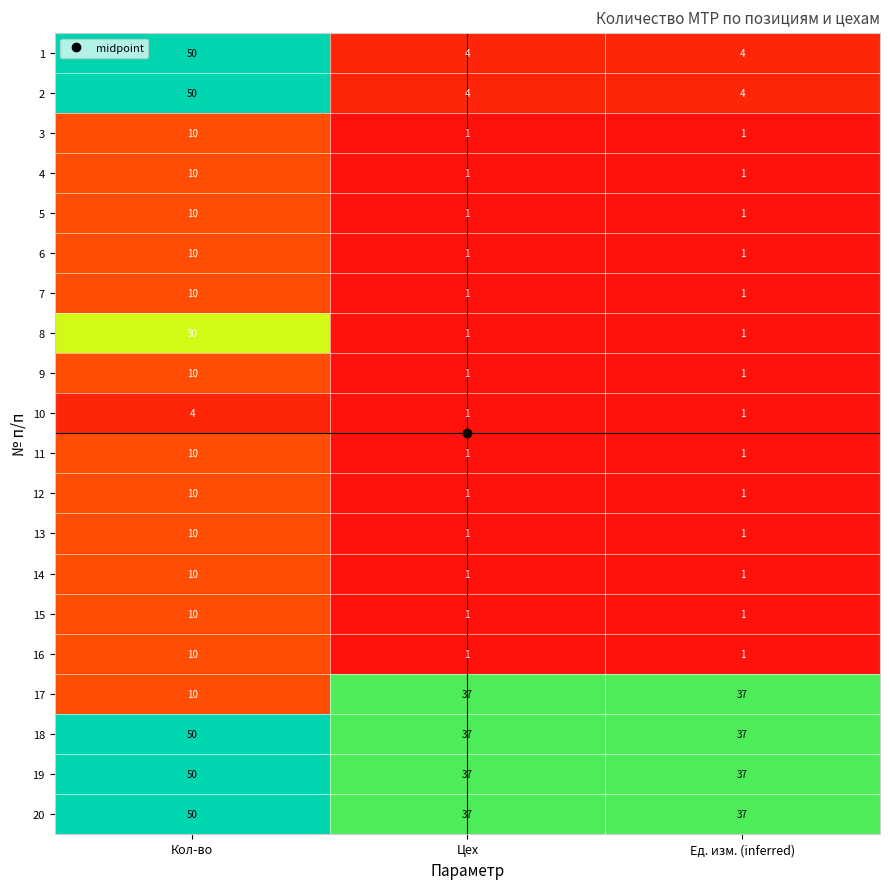

How many 4 values are between 1 and 10?

3